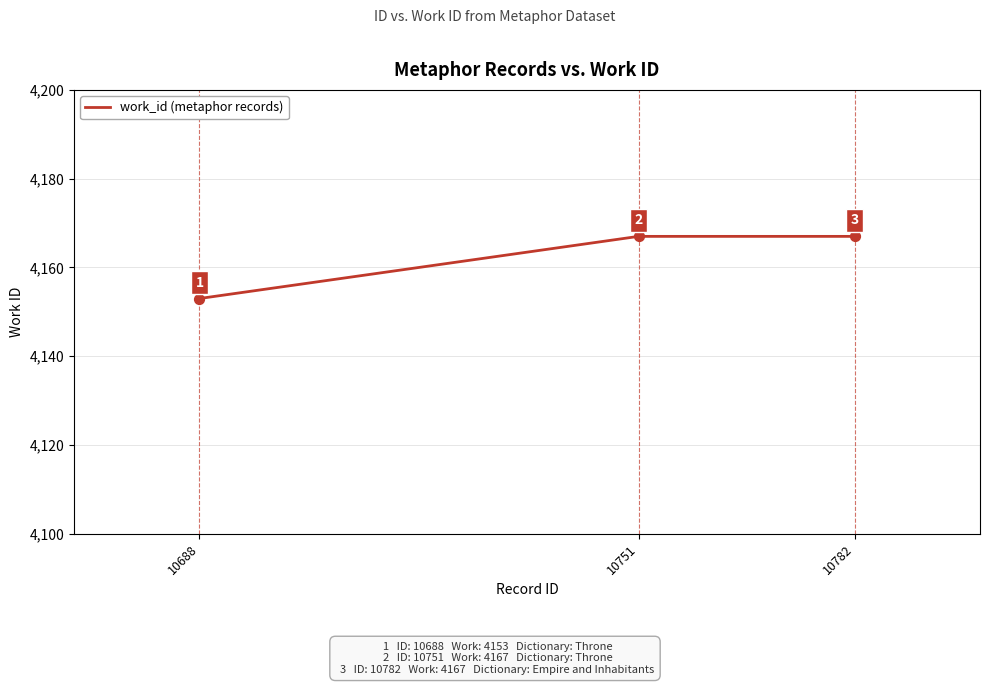

What is the change in value from 10688 to 10751?

+14